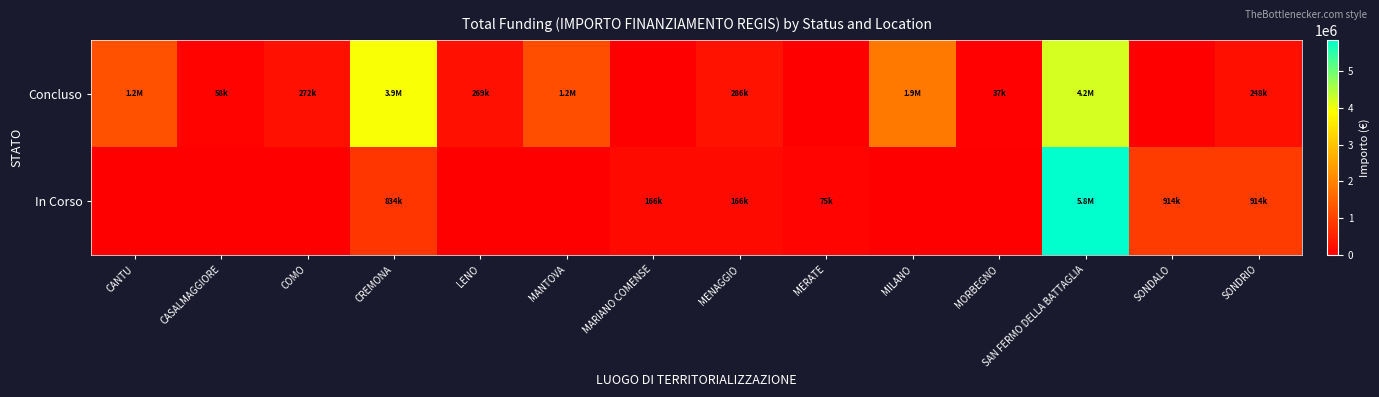

Between MARIANO COMENSE and SONDRIO, which series saw the biggest shift?

In Corso